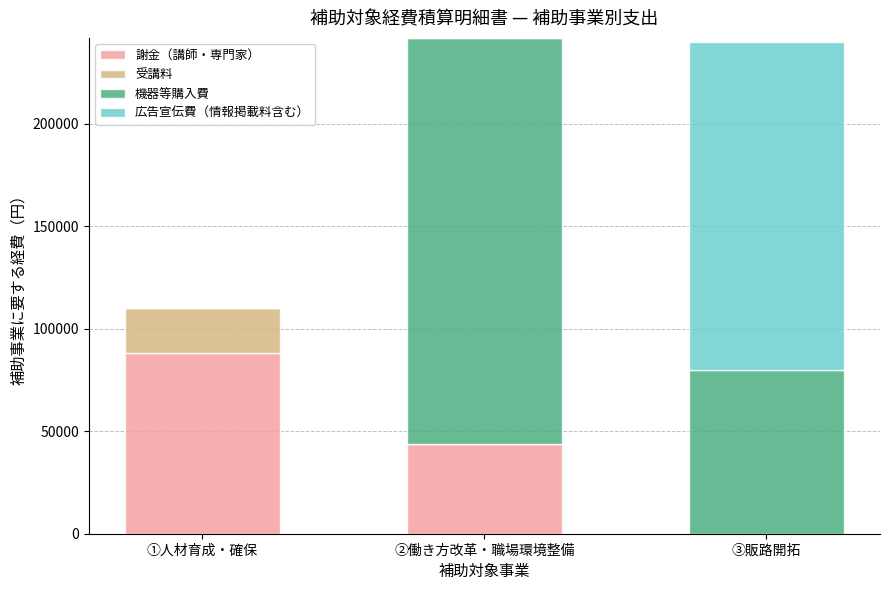

What is the highest value of the 謝金（講師・専門家） series?

88000